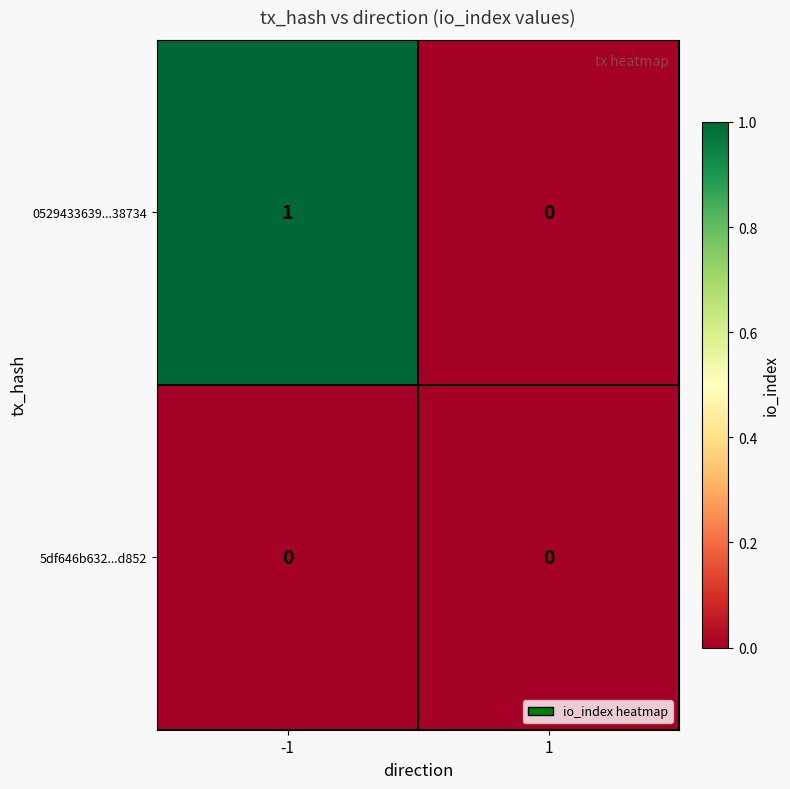

How many values in the 0529433639...38734 series are below 1?

1